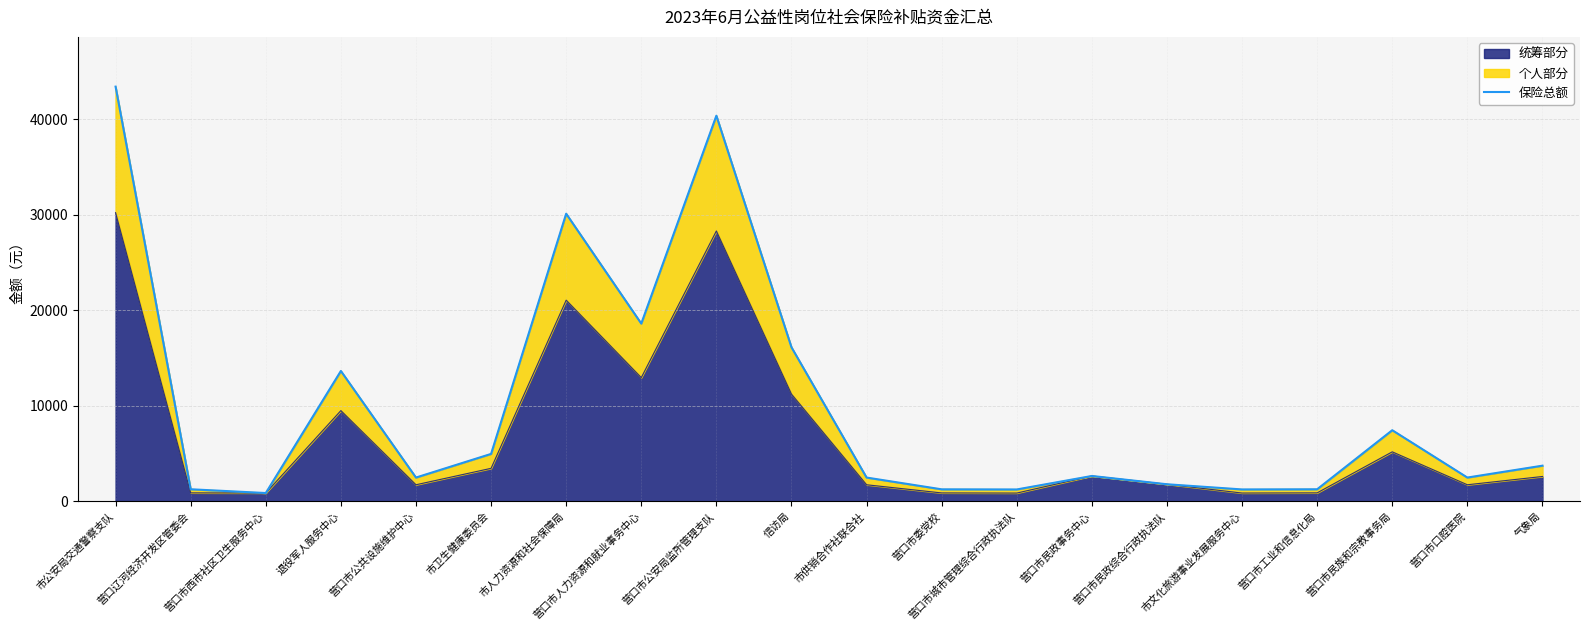

List the labels in order of value, largest first.

市公安局交通警察支队, 营口市公安局监所管理支队, 市人力资源和社会保障局, 营口市人力资源和就业事务中心, 信访局, 退役军人服务中心, 营口市民族和宗教事务局, 市卫生健康委员会, 气象局, 营口市民政事务中心, 市供销合作社联合社, 营口市公共设施维护中心, 营口市口腔医院, 营口市民政综合行政执法队, 营口辽河经济开发区管委会, 营口市工业和信息化局, 营口市委党校, 市文化旅游事业发展服务中心, 营口市城市管理综合行政执法队, 营口市西市社区卫生服务中心